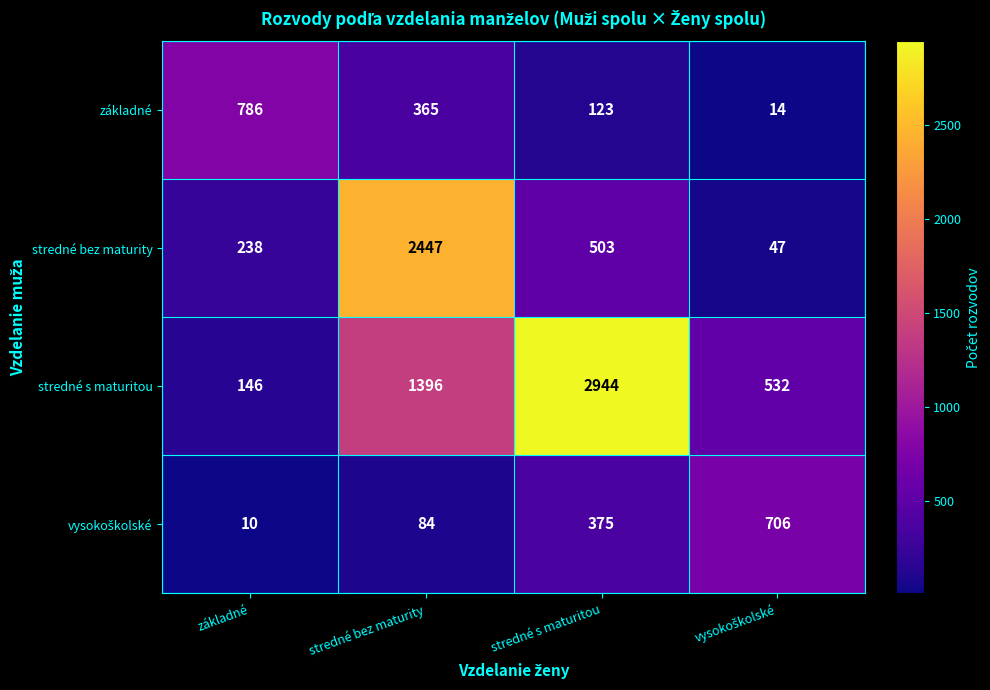

The value of základné at stredné bez maturity is 541. True or false?

False